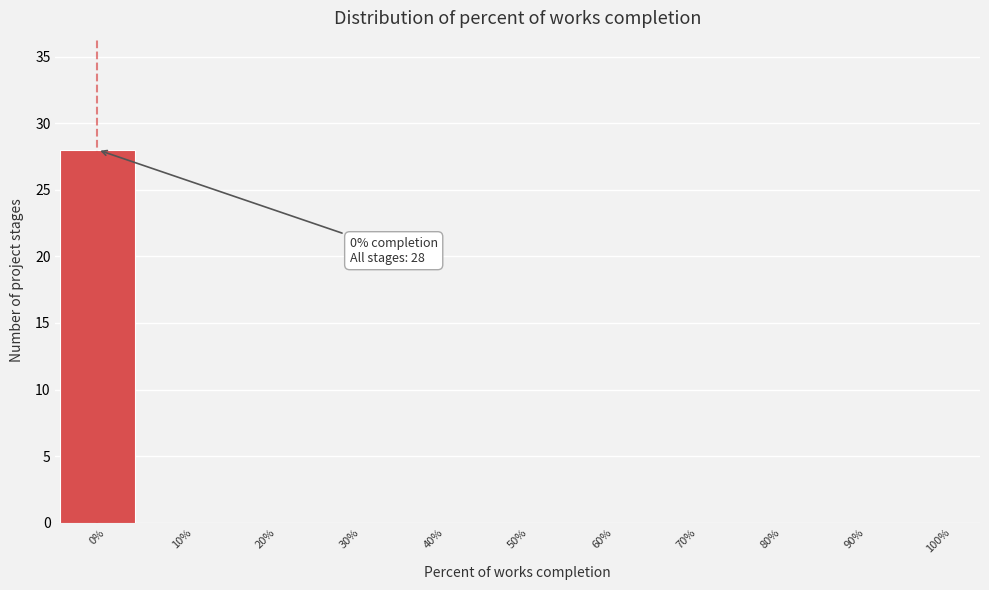

Over which range of the x-axis is the bar tallest?

-5 to 5